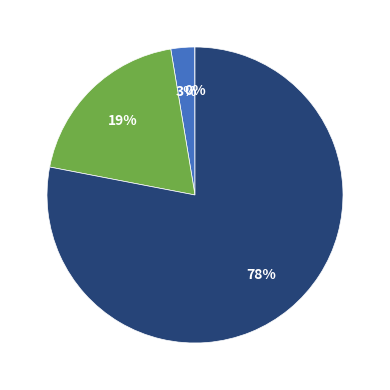

Does any single category account for the majority?

Yes